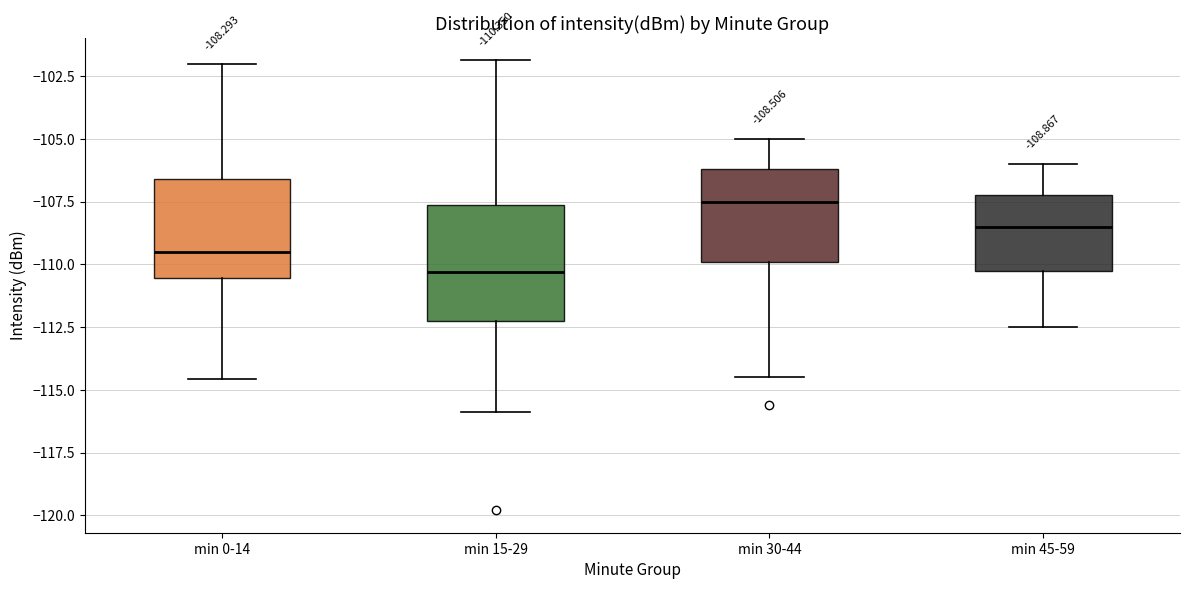

Comparing the boxes themselves (not the whiskers), which one is the tallest?

min 15-29